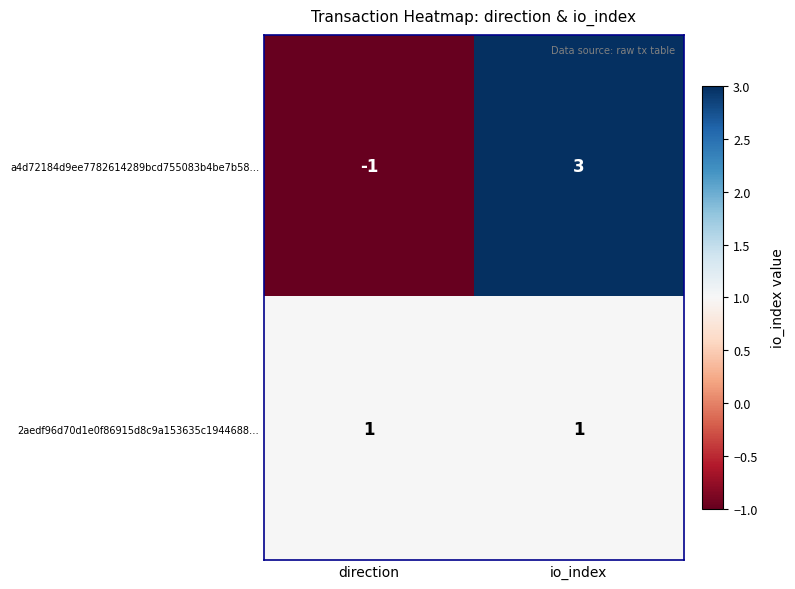

The value of a4d72184d9ee7782614289bcd755083b4be7b58… at io_index is 3. True or false?

True